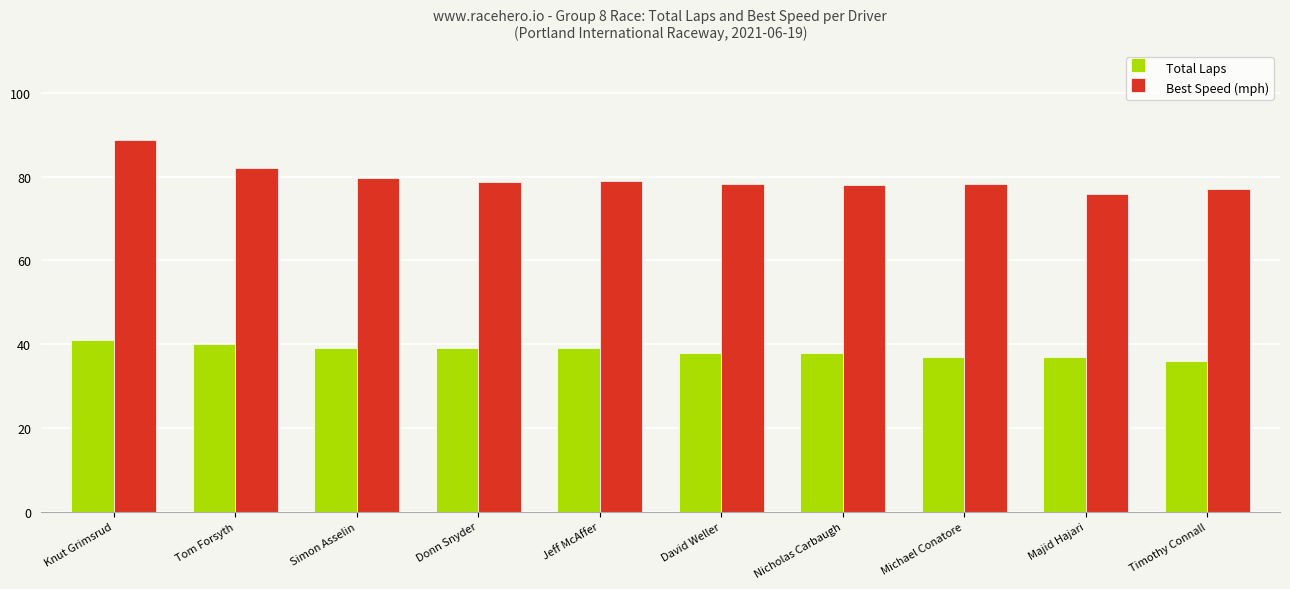

At David Weller, list the series in order from smallest to largest.

Total Laps, Best Speed (mph)